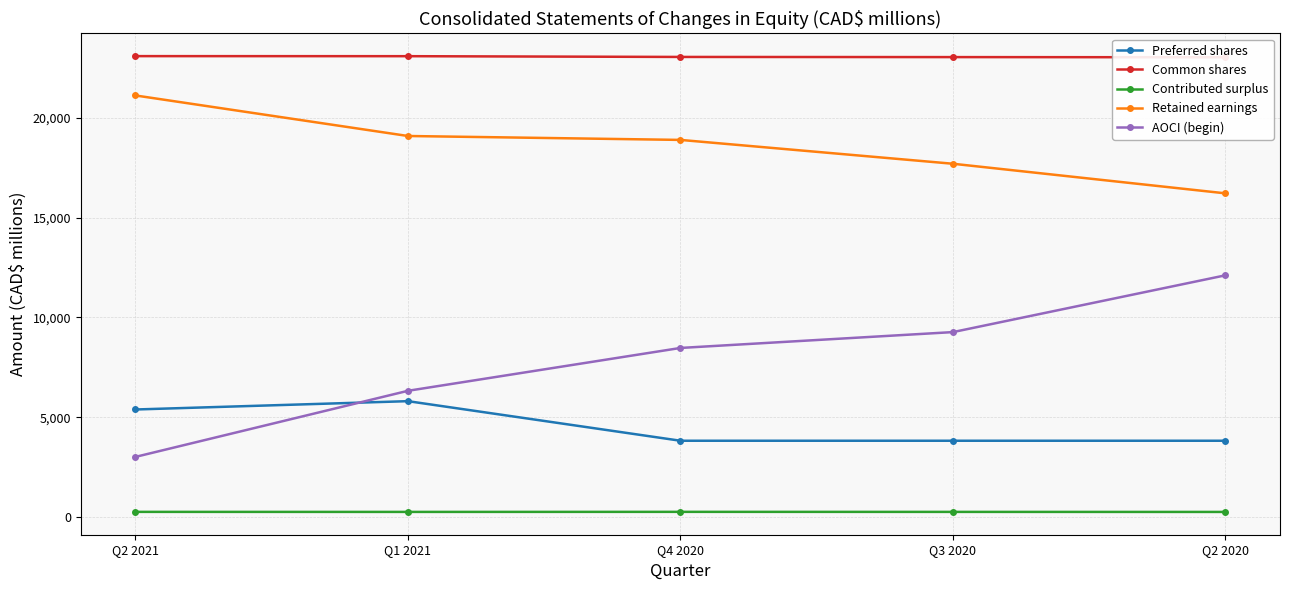

What is the label of the 2nd point from the right?

Q3 2020